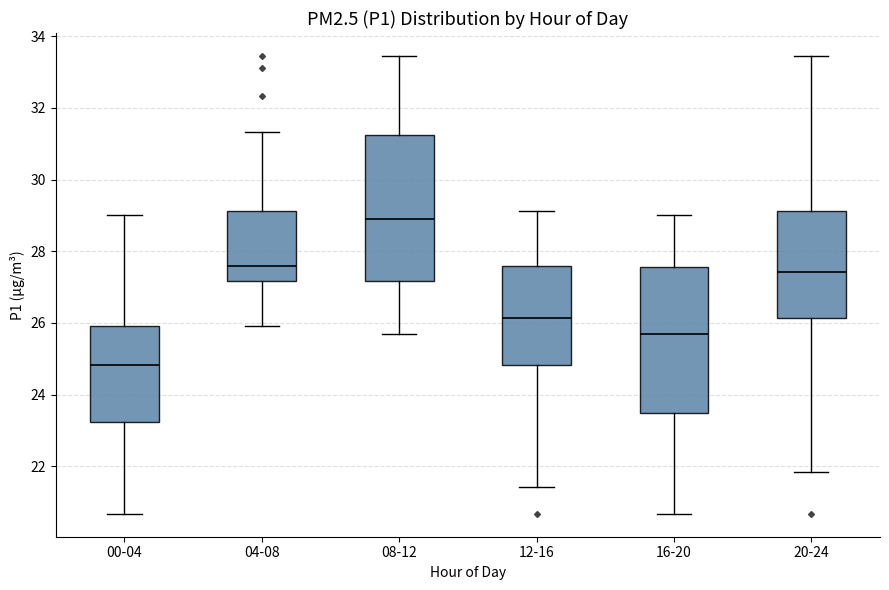

Which box's median line is the highest?

08-12